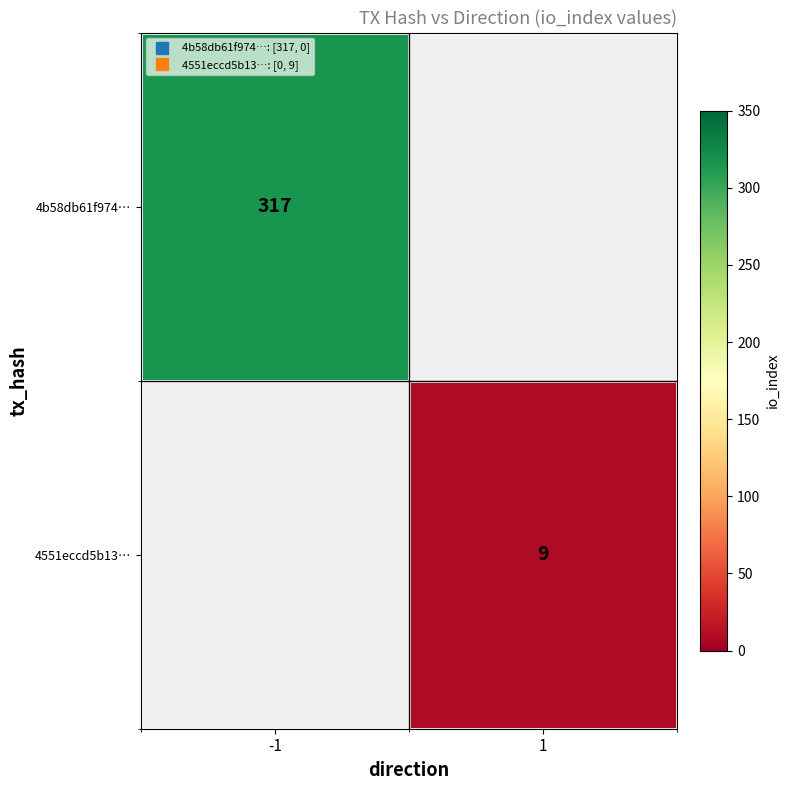

Which category has the highest value in the row_0 series?

-1